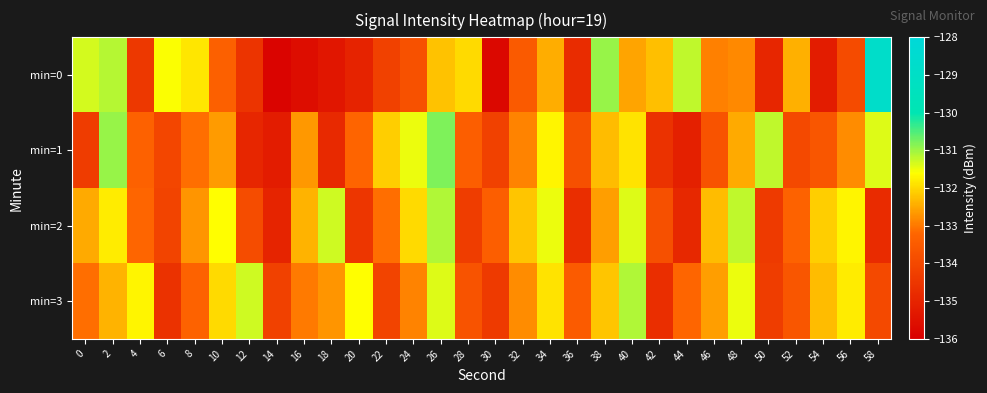

Reading left to right, what are all the values shown in this chart?

min=0: 0=-131.3	2=-131.1	4=-134.4	6=-131.6	8=-131.9	10=-133.4	12=-134.5	14=-135.8	16=-135.6	18=-135.4	20=-135.0	22=-134.2	24=-133.8	26=-132.2	28=-132.0	30=-135.8	32=-133.5	34=-132.5	36=-134.8	38=-131.0	40=-132.6	42=-132.3	44=-131.2	46=-132.9	48=-132.8	50=-134.9	52=-132.4	54=-135.2	56=-133.9	58=-128.8
min=1: 0=-134.3	2=-130.9	4=-133.3	6=-134.0	8=-133.1	10=-132.6	12=-134.9	14=-135.2	16=-132.7	18=-134.9	20=-133.2	22=-132.1	24=-131.5	26=-130.8	28=-133.4	30=-134.2	32=-132.9	34=-131.7	36=-133.8	38=-132.3	40=-131.9	42=-134.6	44=-135.1	46=-133.7	48=-132.5	50=-131.2	52=-134.0	54=-133.6	56=-132.8	58=-131.4
min=2: 0=-132.5	2=-131.8	4=-133.2	6=-134.1	8=-132.7	10=-131.6	12=-133.9	14=-135.0	16=-132.4	18=-131.3	20=-134.5	22=-133.1	24=-132.0	26=-131.1	28=-134.3	30=-133.4	32=-132.2	34=-131.5	36=-134.7	38=-132.6	40=-131.4	42=-133.8	44=-134.9	46=-132.3	48=-131.2	50=-134.4	52=-133.3	54=-132.1	56=-131.7	58=-134.8
min=3: 0=-133.1	2=-132.4	4=-131.7	6=-134.6	8=-133.3	10=-132.0	12=-131.3	14=-134.2	16=-133.0	18=-132.7	20=-131.6	22=-134.1	24=-132.9	26=-131.4	28=-133.7	30=-134.4	32=-132.8	34=-131.9	36=-133.5	38=-132.2	40=-131.1	42=-134.7	44=-133.2	46=-132.6	48=-131.5	50=-134.3	52=-133.6	54=-132.3	56=-131.8	58=-134.0